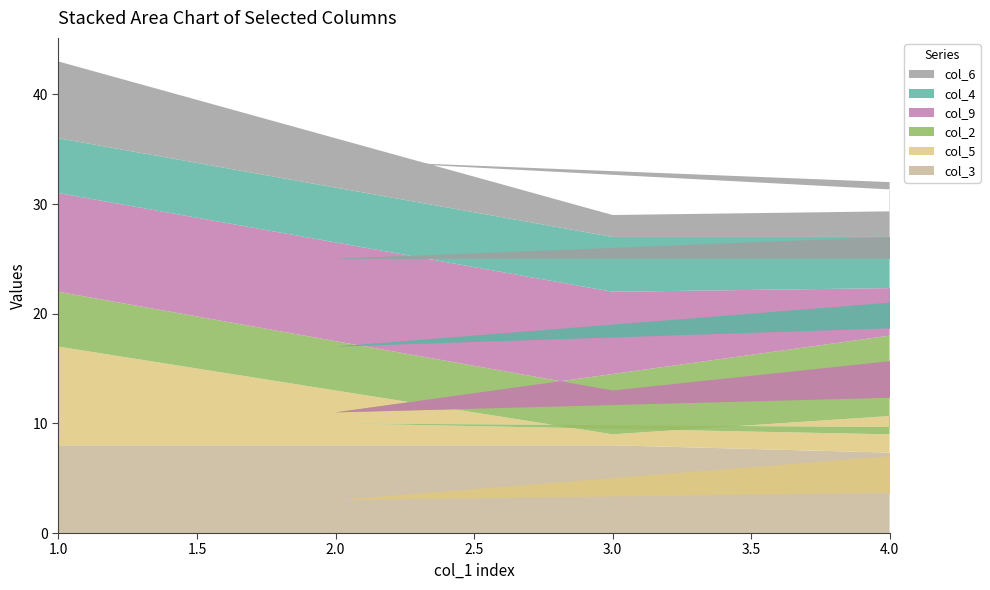

Reading left to right, list all the values displayed in this chart.

col_3: 1=8	3=8	6=6	7=1	5=2	9=4	8=5	2=3	4=7
col_5: 1=9	3=1	6=8	7=5	5=9	9=3	8=4	2=7	4=2
col_2: 1=5	3=4	6=7	7=3	5=8	9=2	8=6	2=1	4=9
col_9: 1=9	3=9	6=2	7=1	5=4	9=5	8=7	2=6	4=3
col_4: 1=5	3=5	6=4	7=2	5=7	9=1	8=3	2=8	4=6
col_6: 1=7	3=2	6=3	7=4	5=6	9=8	8=1	2=9	4=5